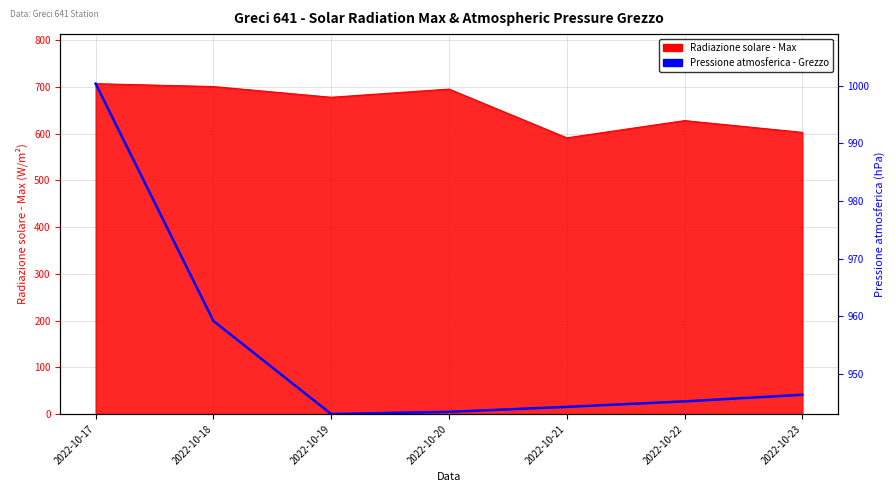

At which label does the data first exceed 27?

2022-10-17